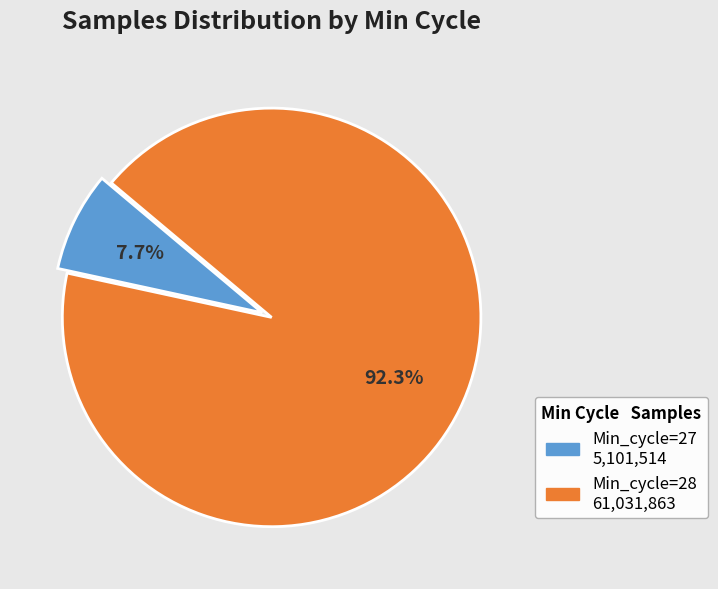

How many slices are in this pie chart?

2